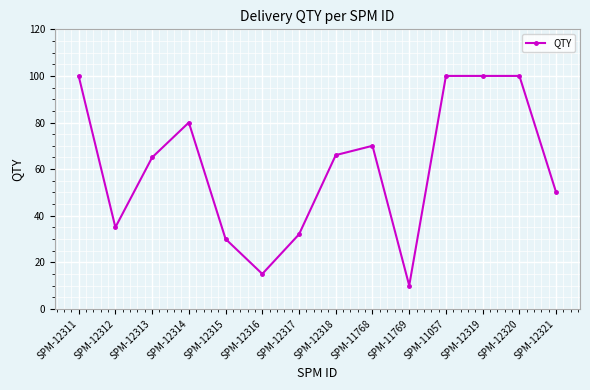

The value at SPM-12315 is 16. True or false?

False